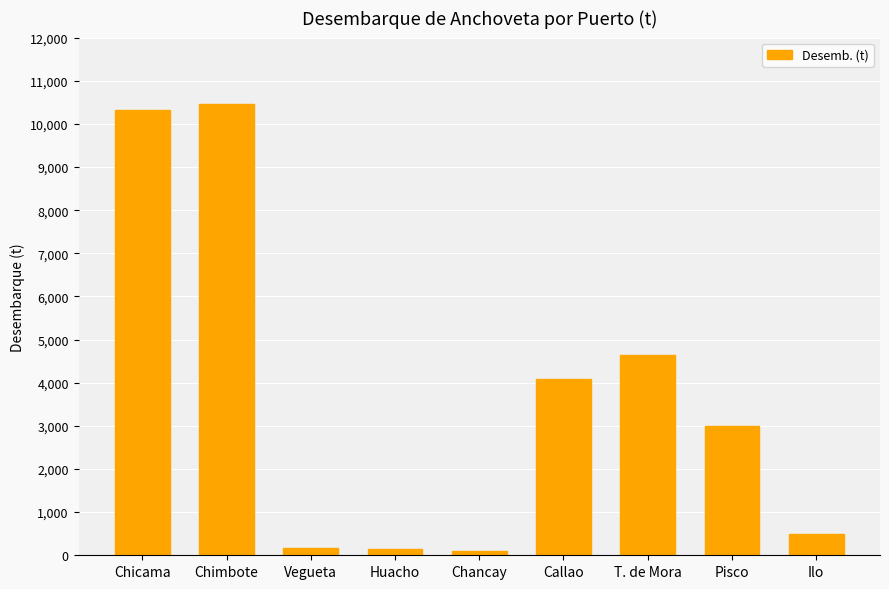

Where is the data nearest to the value 5278?

T. de Mora